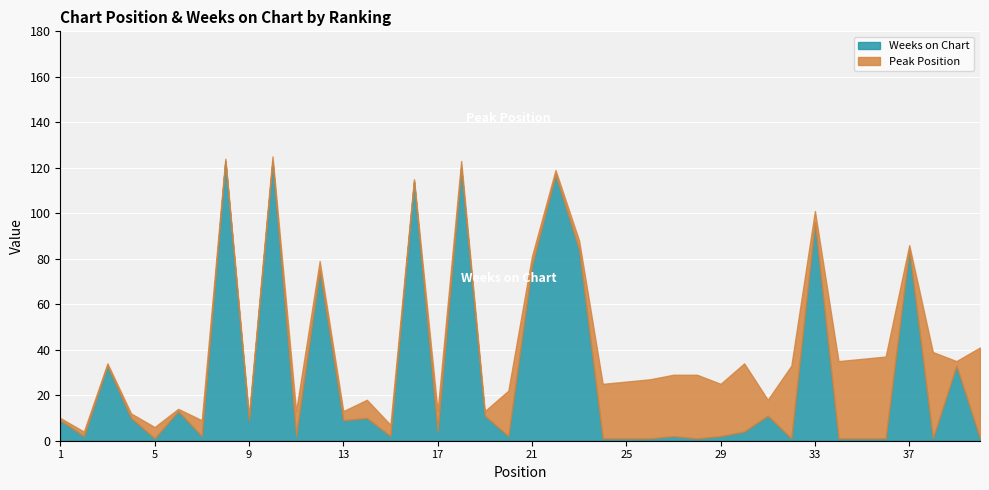

Which label corresponds to the largest value in the chart?

8